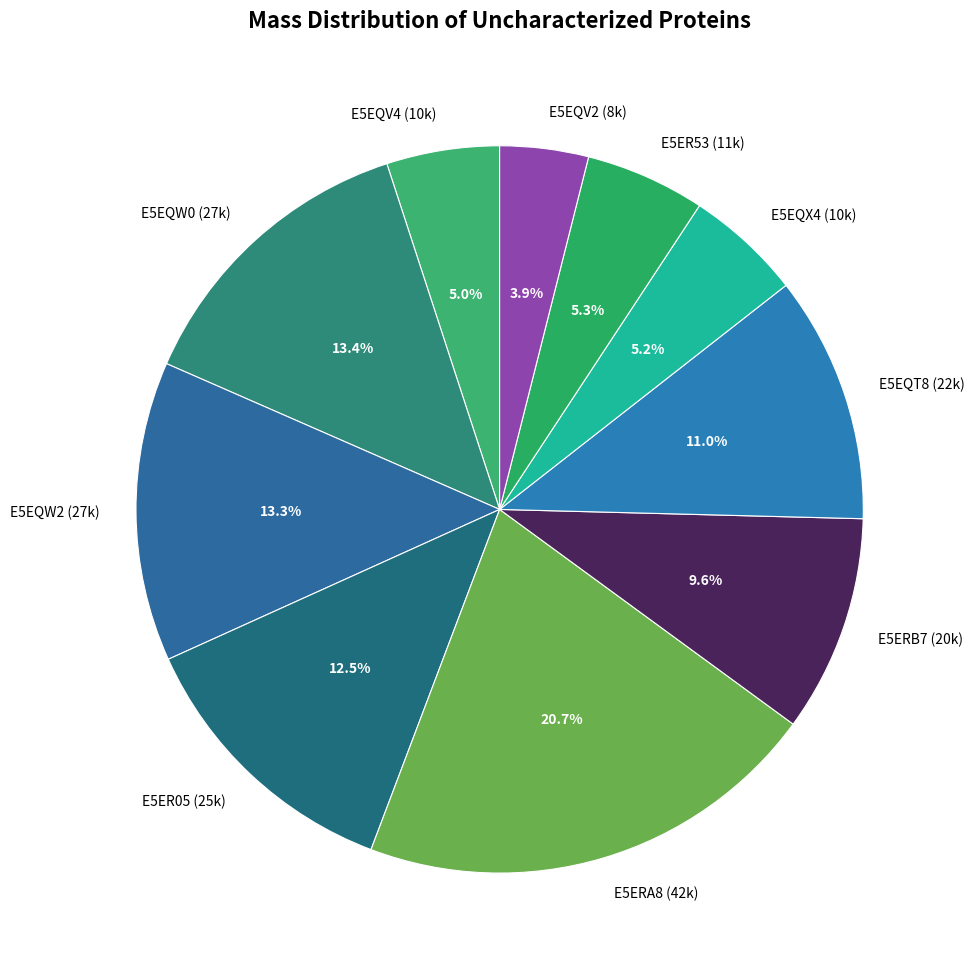

Approximately how many times larger is the value at E5EQV2 compared to E5EQT8?

0.4